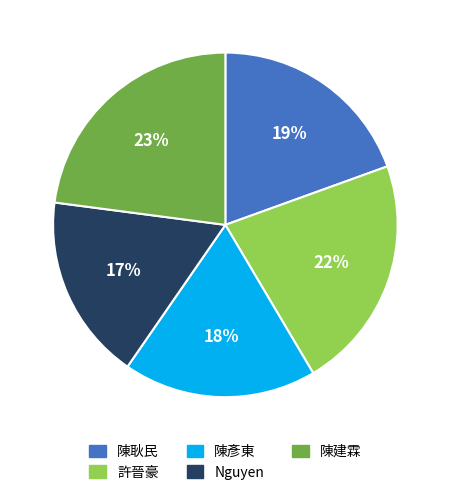

Do 陳彥東 and Nguyen together represent more than half of the pie?

No